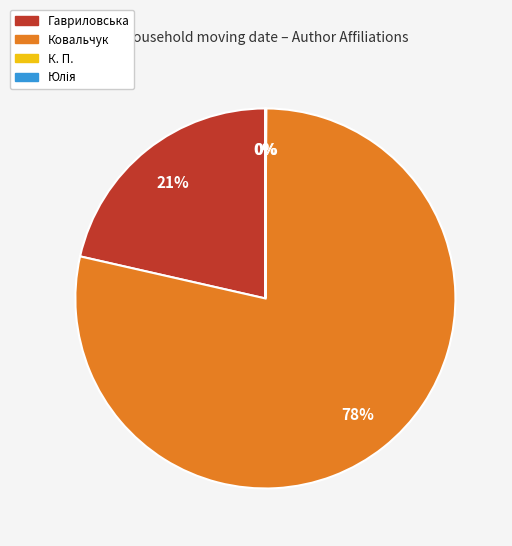

Does any single category account for the majority?

Yes